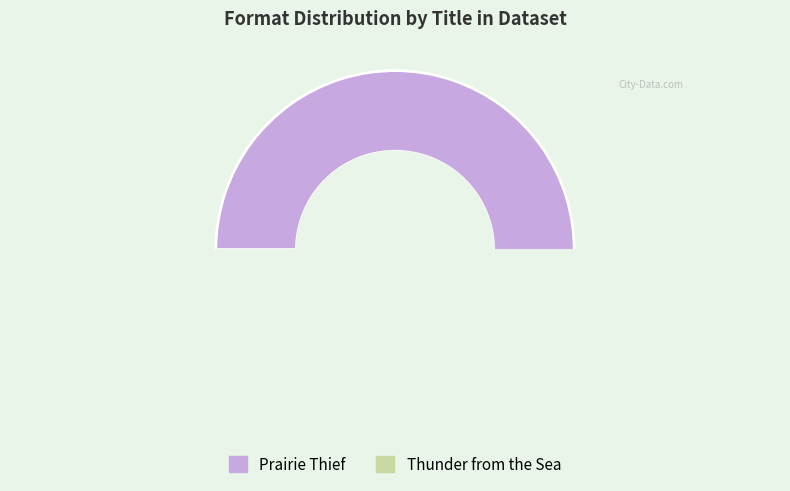

Which slice is the smallest?

Thunder from the Sea